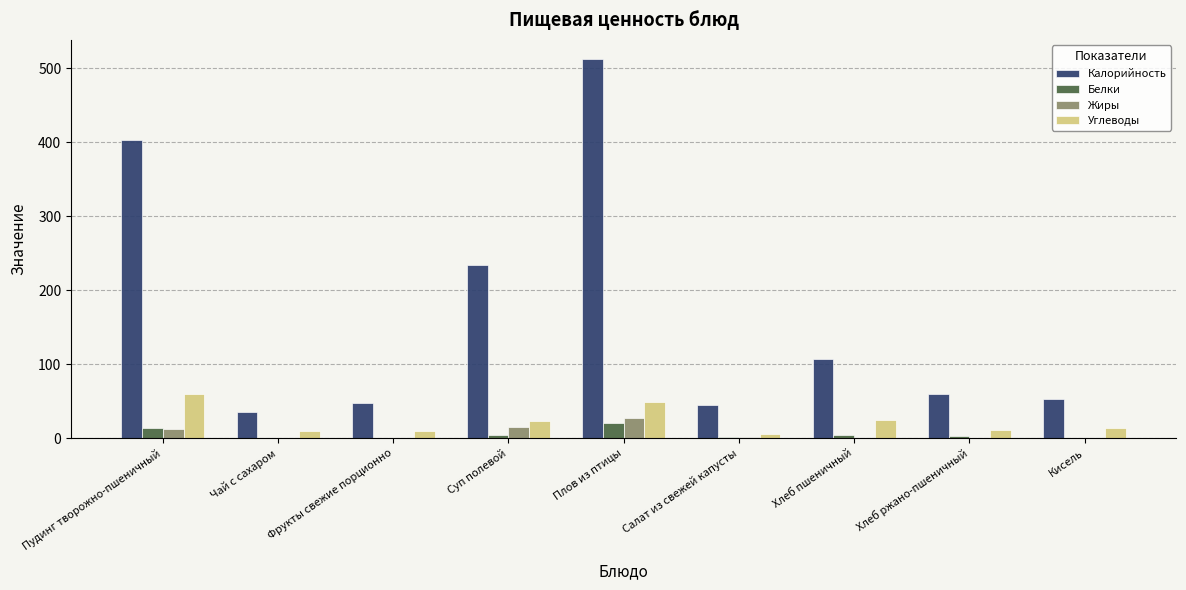

What is the maximum value for Белки?

20.7